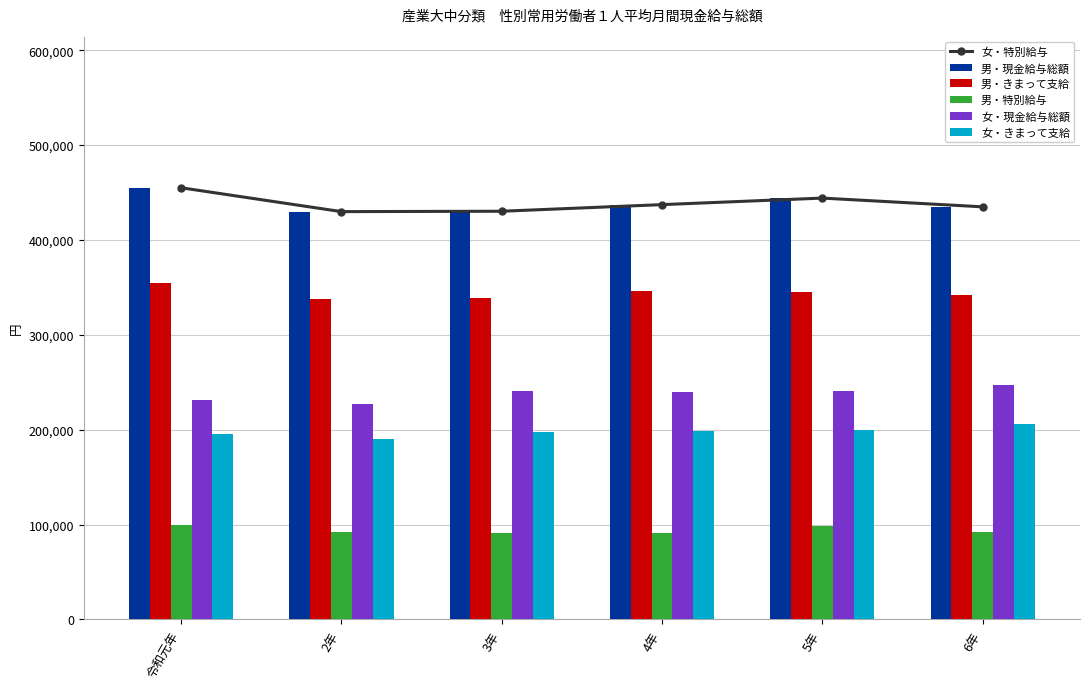

Is it true that 男・現金給与総額 equals 142074 at 6年?

False